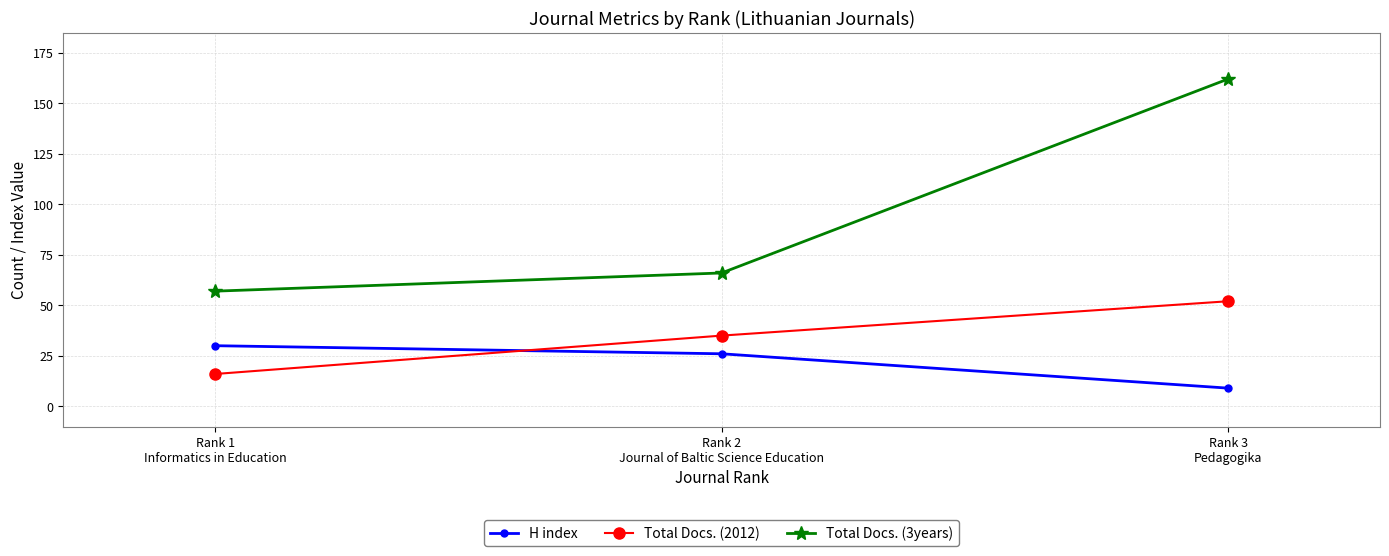

Which series has the widest spread of values?

Total Docs. (3years)